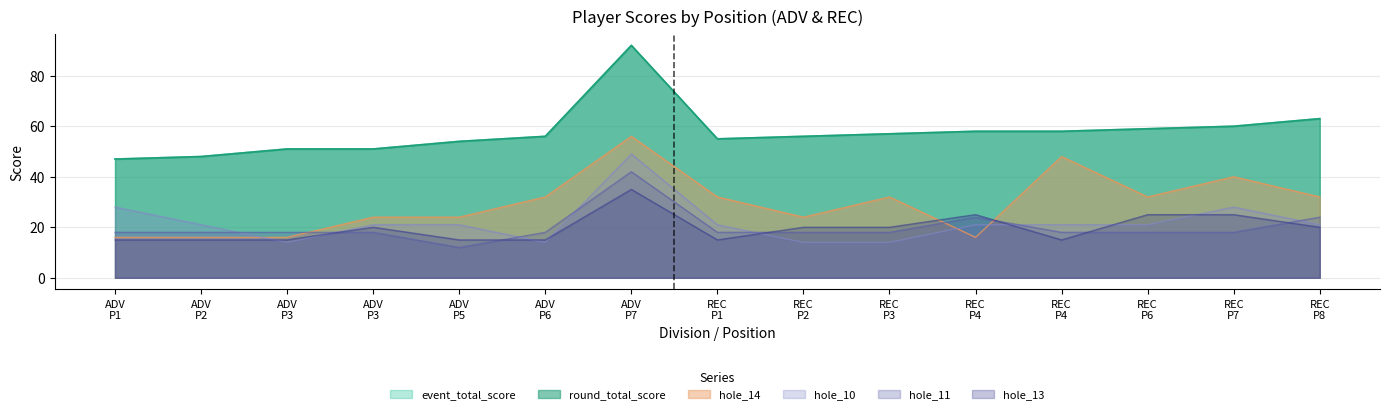

True or false: hole_11 has more than 2 points higher than both neighbors.

False